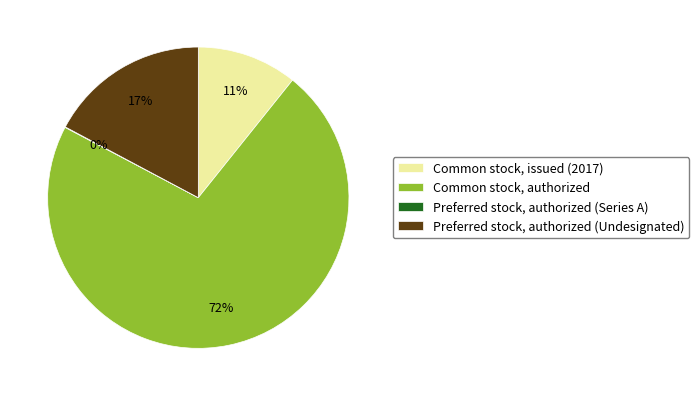

To the nearest percent, what percentage of the pie is Preferred stock, authorized (Undesignated)?

17%